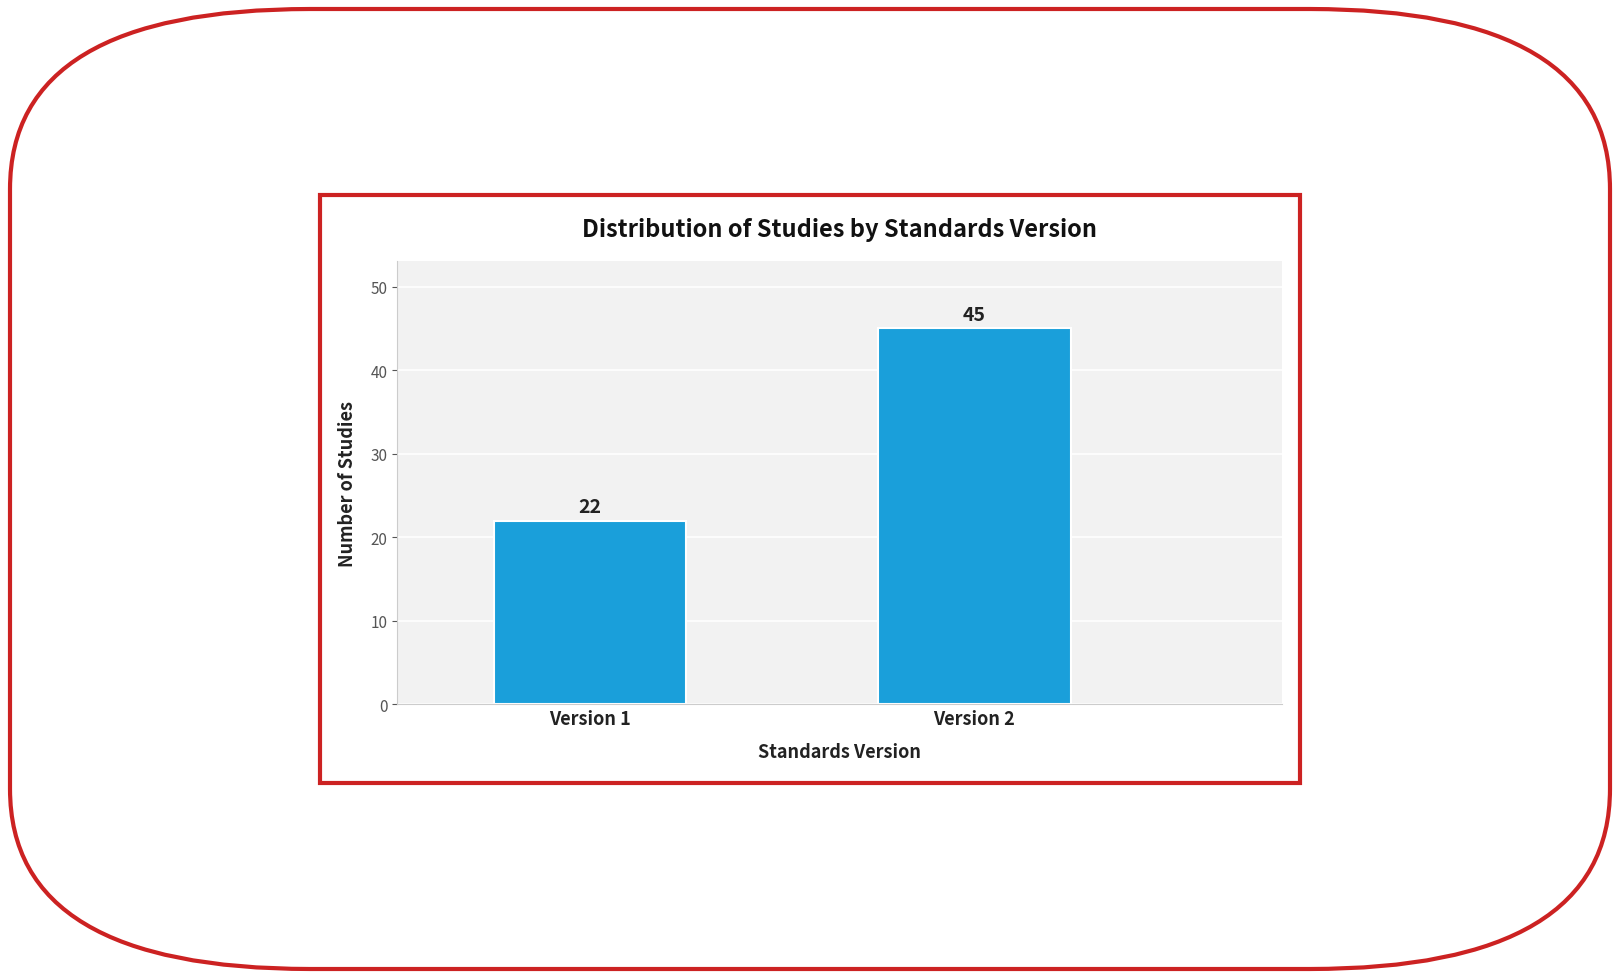

Reading right to left, list all the values displayed in this chart.

Version 2=45	Version 1=22